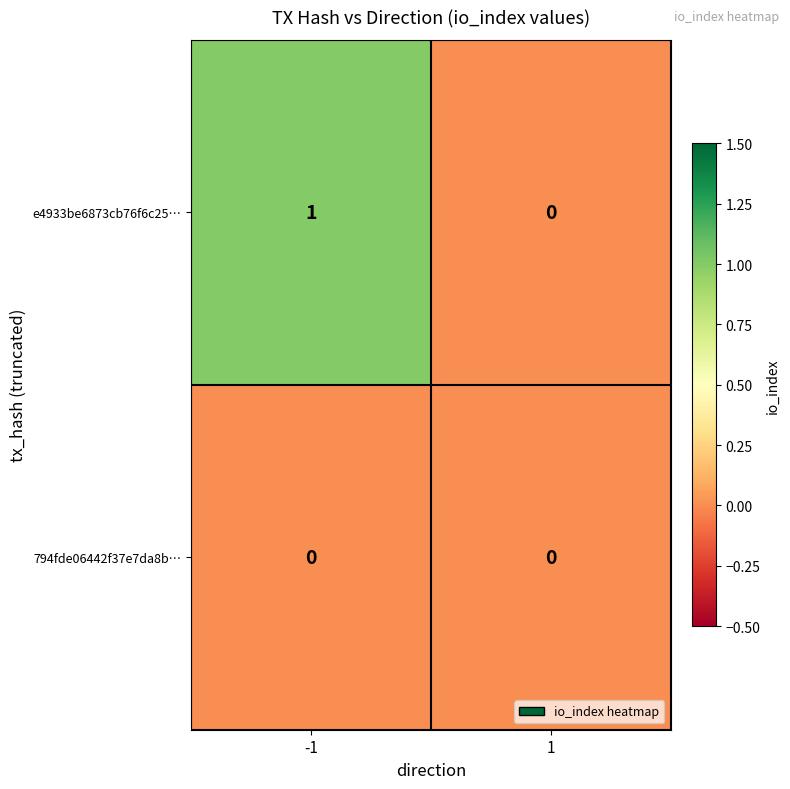

Which series has the largest total across all categories?

e4933be6873cb76f6c25…